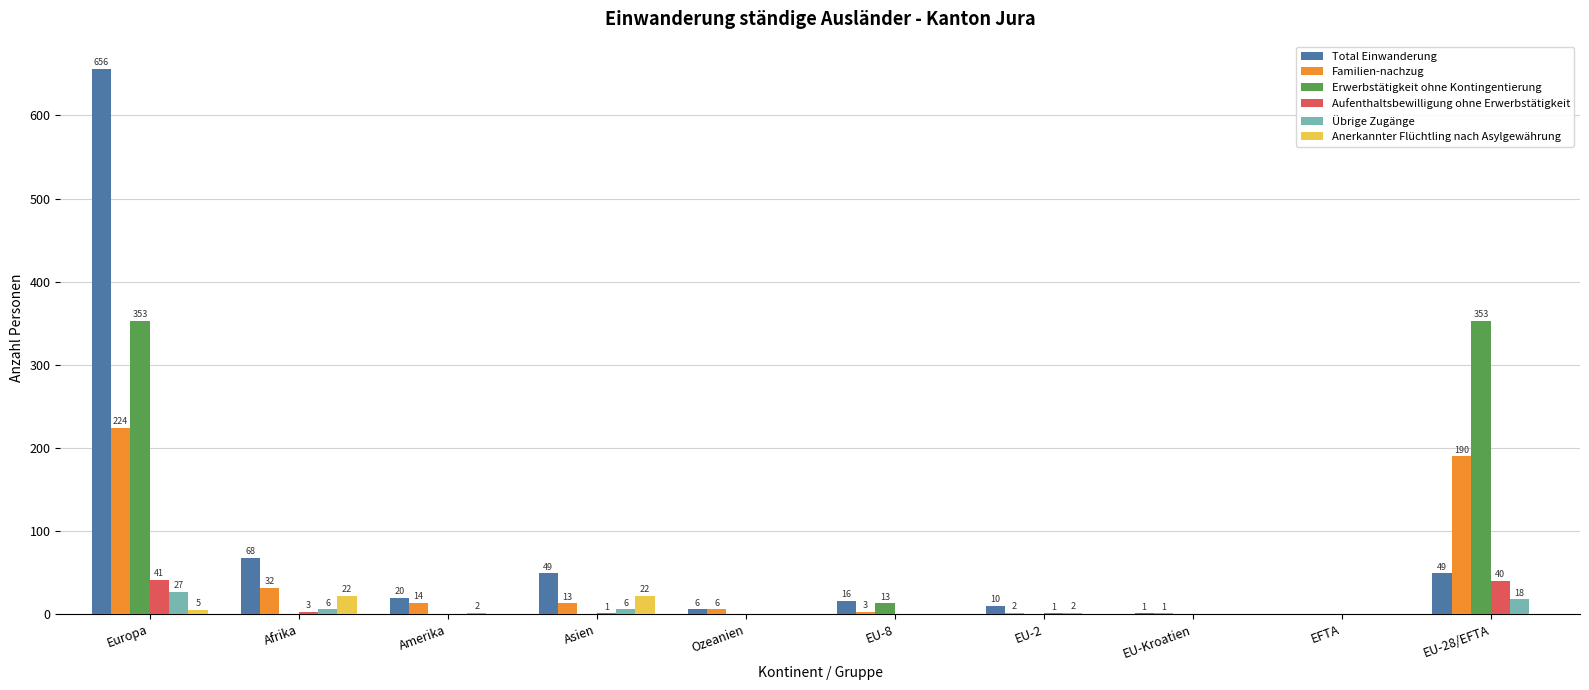

What is the maximum value for Übrige Zugänge?

27